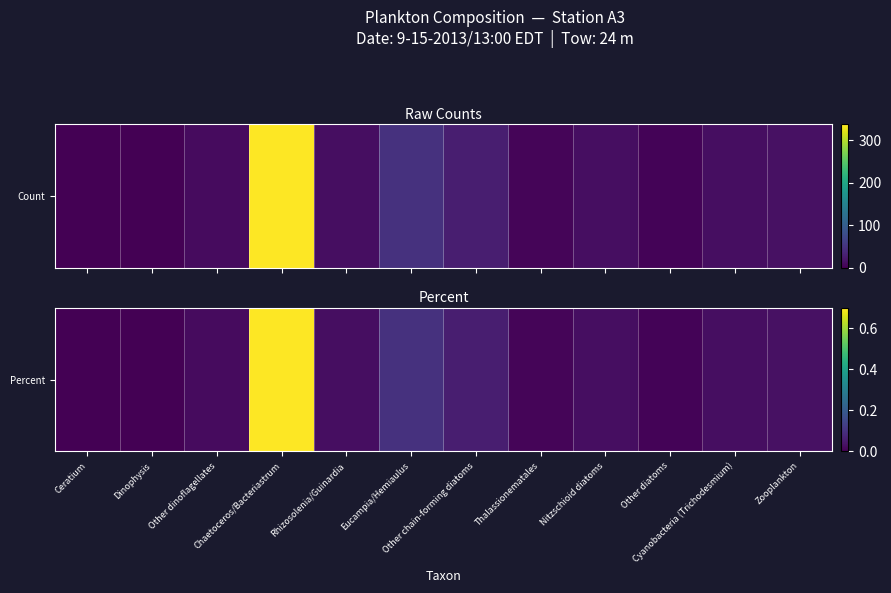

List the labels in order of value, smallest first.

Ceratium, Dinophysis, Other diatoms, Thalassionematales, Other dinoflagellates, Rhizosolenia/Guinardia, Nitzschioid diatoms, Cyanobacteria (Trichodesmium), Zooplankton, Other chain-forming diatoms, Eucampia/Hemiaulus, Chaetoceros/Bacteriastrum